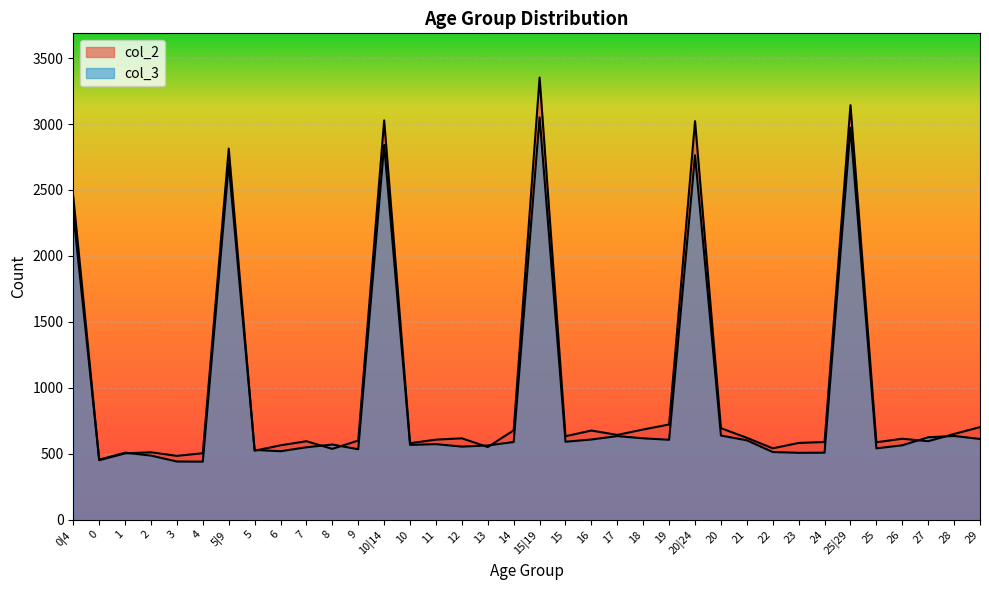

At 23, list the series in order from largest to smallest.

col_2, col_3